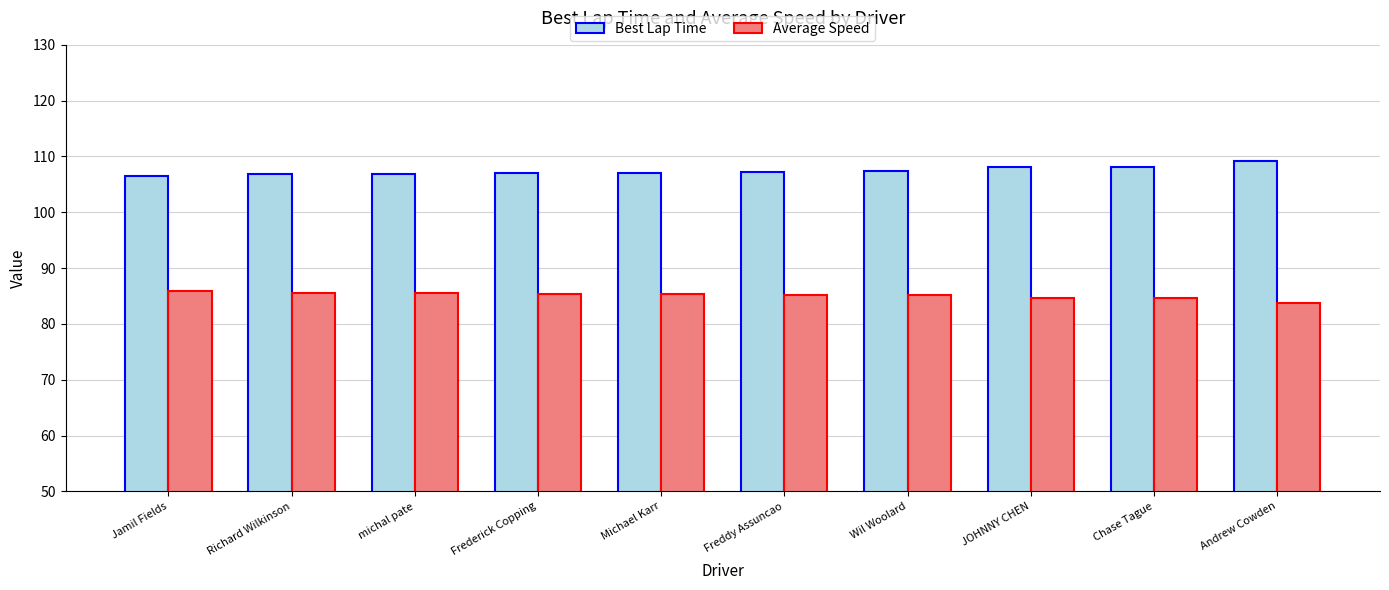

True or false: Average Speed has a value of 51.8 at Michael Karr.

False